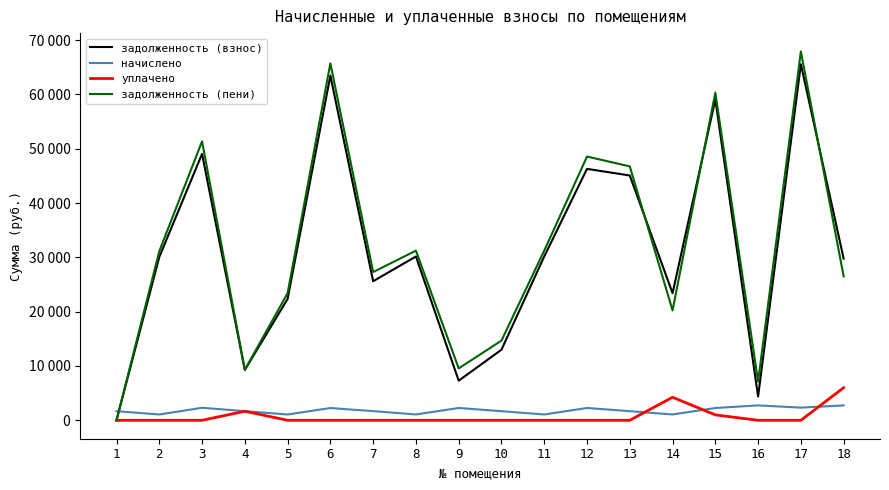

Is it true that задолженность (взнос) equals 27482.1 at 15?

False